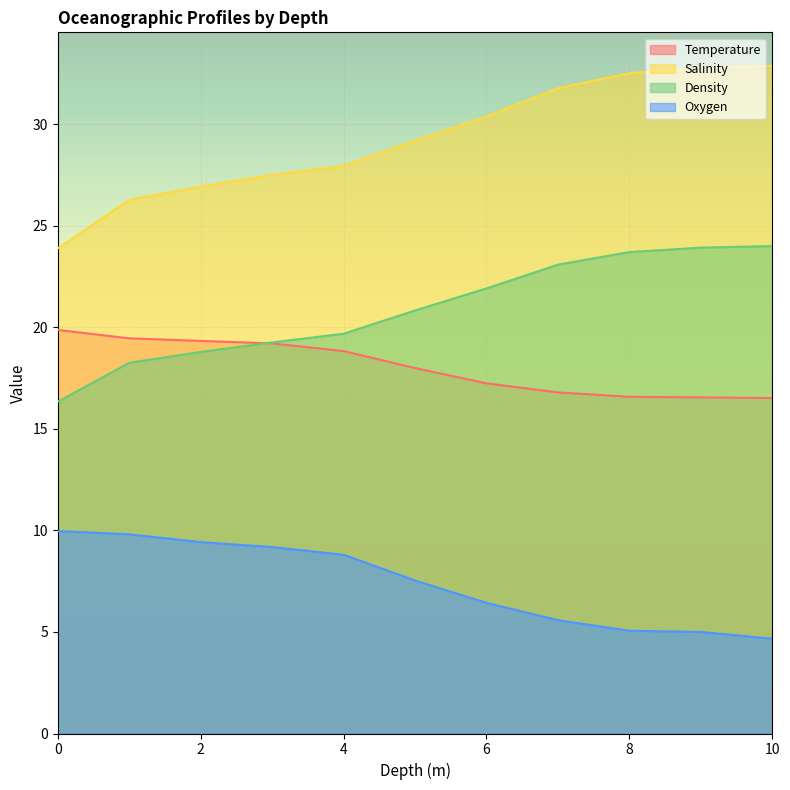

True or false: Oxygen and Salinity cross at least once.

False